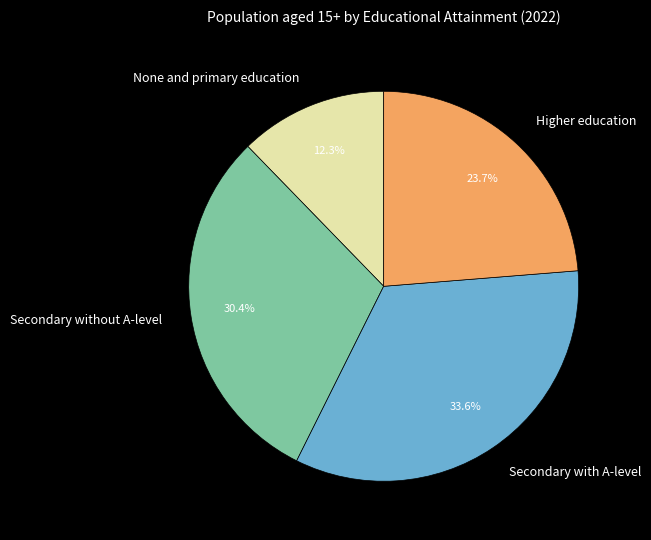

Is it true that Secondary without A-level is 19% of the pie?

False